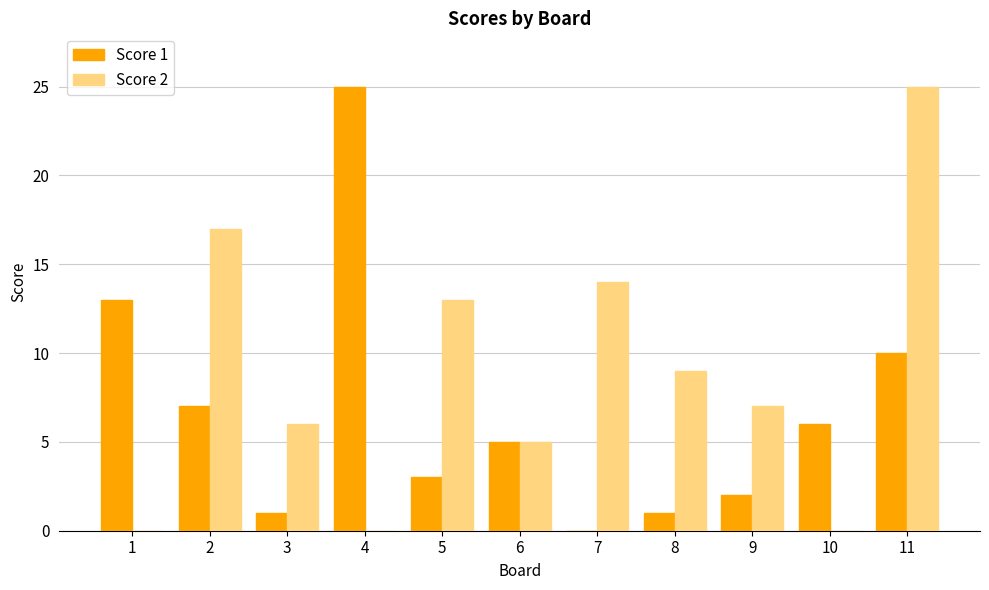

What is the difference between the Score 1 values at 1 and 5?

10